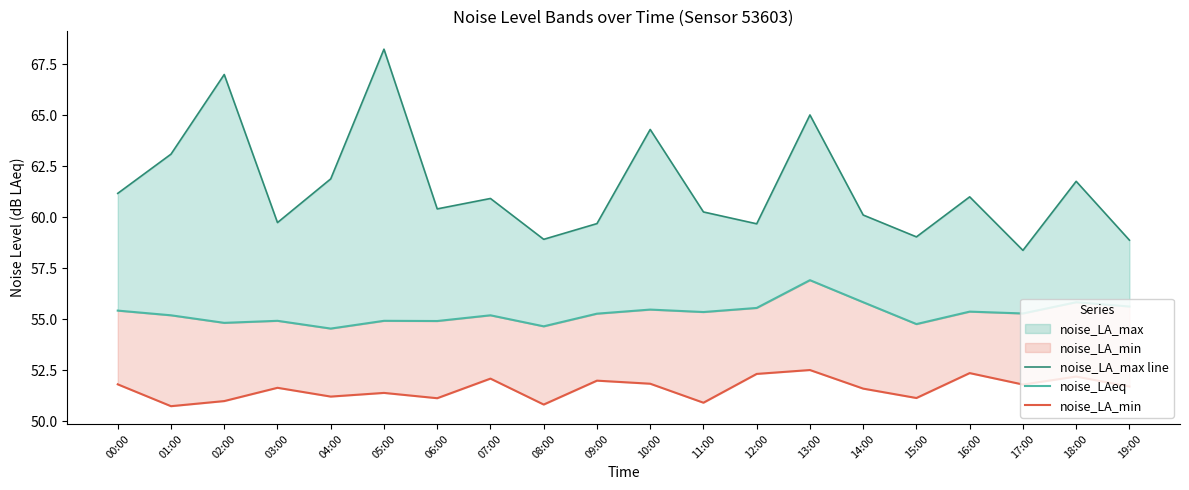

Reading left to right, transcribe all the data shown in this chart.

noise_LA_max line: 00:00=61.2	01:00=63.1	02:00=67.0	03:00=59.7	04:00=61.9	05:00=68.2	06:00=60.4	07:00=60.9	08:00=58.9	09:00=59.7	10:00=64.3	11:00=60.3	12:00=59.7	13:00=65.0	14:00=60.1	15:00=59.0	16:00=61.0	17:00=58.4	18:00=61.8	19:00=58.9
noise_LAeq: 00:00=55.4	01:00=55.2	02:00=54.8	03:00=54.9	04:00=54.5	05:00=54.9	06:00=54.9	07:00=55.2	08:00=54.7	09:00=55.3	10:00=55.5	11:00=55.4	12:00=55.6	13:00=56.9	14:00=55.8	15:00=54.8	16:00=55.4	17:00=55.3	18:00=55.8	19:00=55.6
noise_LA_min: 00:00=51.8	01:00=50.8	02:00=51.0	03:00=51.6	04:00=51.2	05:00=51.4	06:00=51.1	07:00=52.1	08:00=50.8	09:00=52.0	10:00=51.9	11:00=50.9	12:00=52.3	13:00=52.5	14:00=51.6	15:00=51.1	16:00=52.4	17:00=51.8	18:00=52.2	19:00=51.7